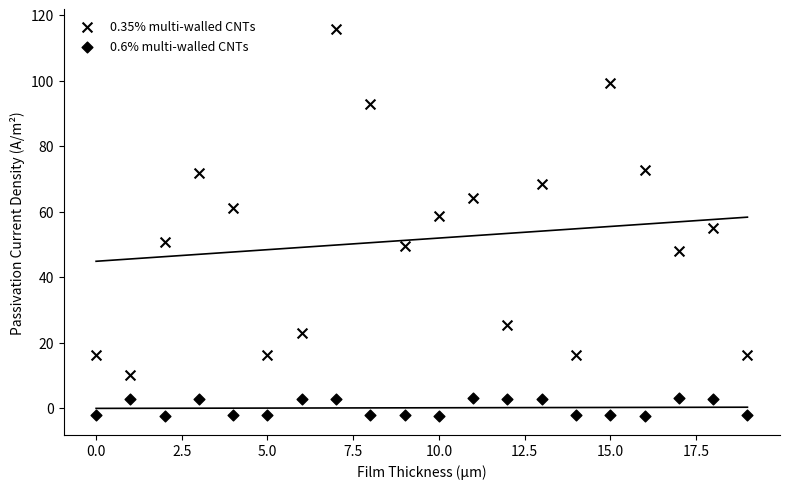

Count the number of points in this scatter plot.

40